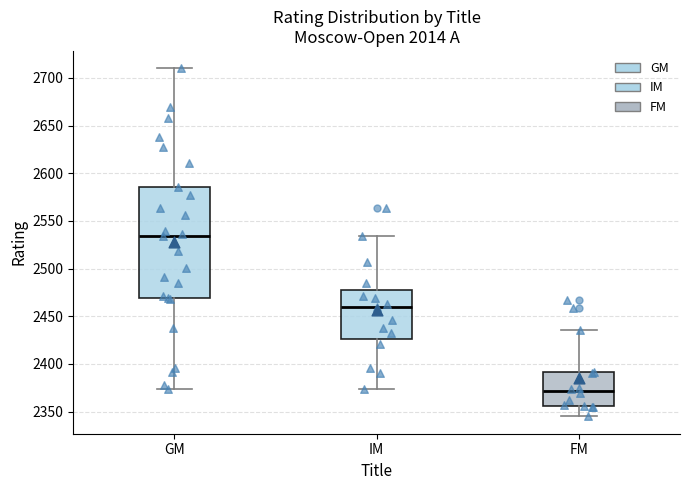

Where is the lower edge of the box for GM on the y-axis? The values are not printed on the chart, so give them approximately, as read against the axis.

2470